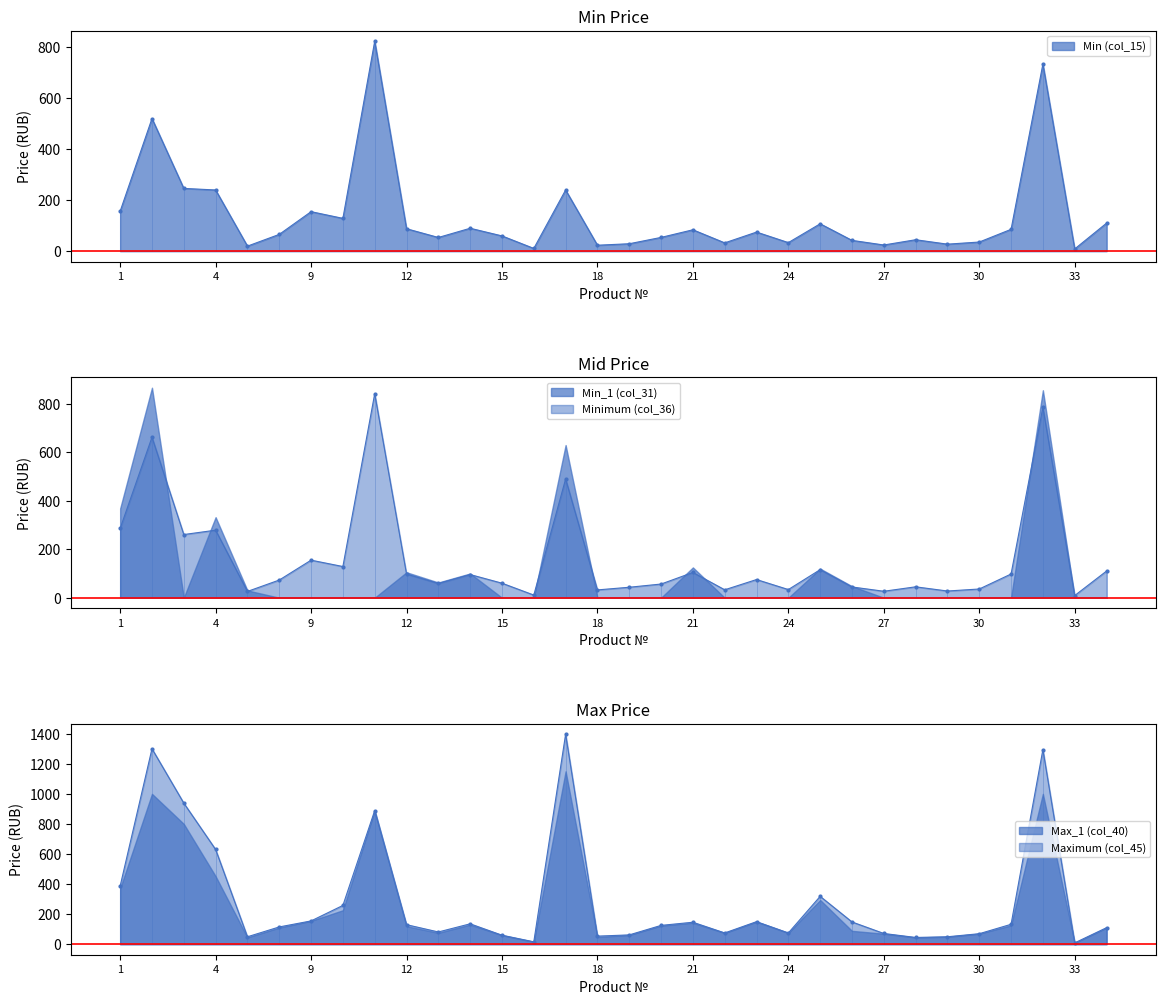

Which series has the largest range (max minus min)?

Max_1 (col_40)